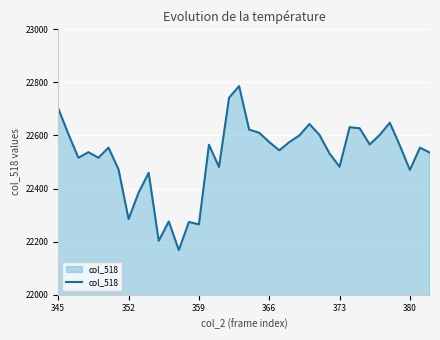

What is the difference between the maximum and minimum values?

618